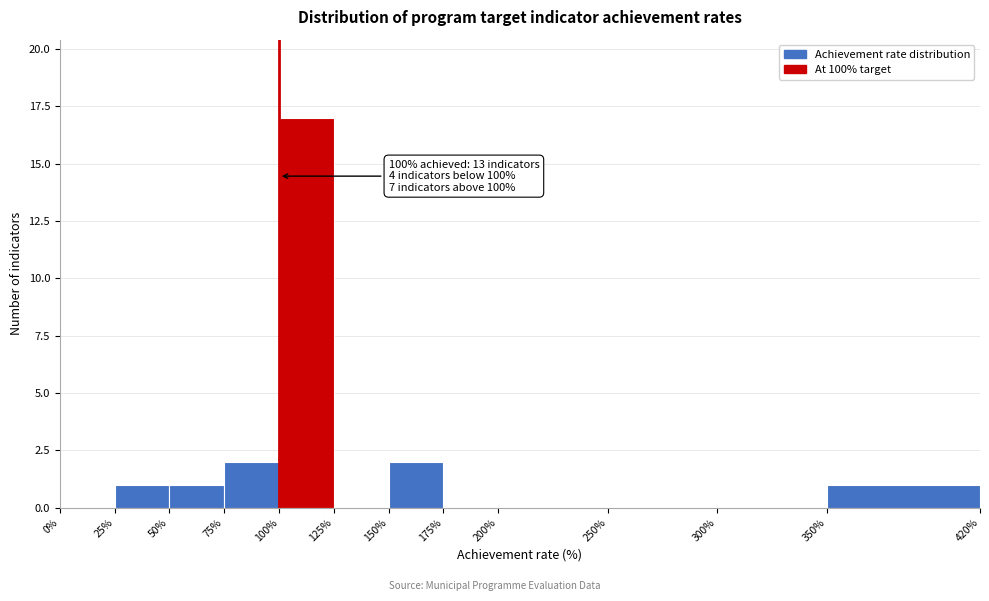

Which range on the x-axis has the tallest bar?

100% to 125%